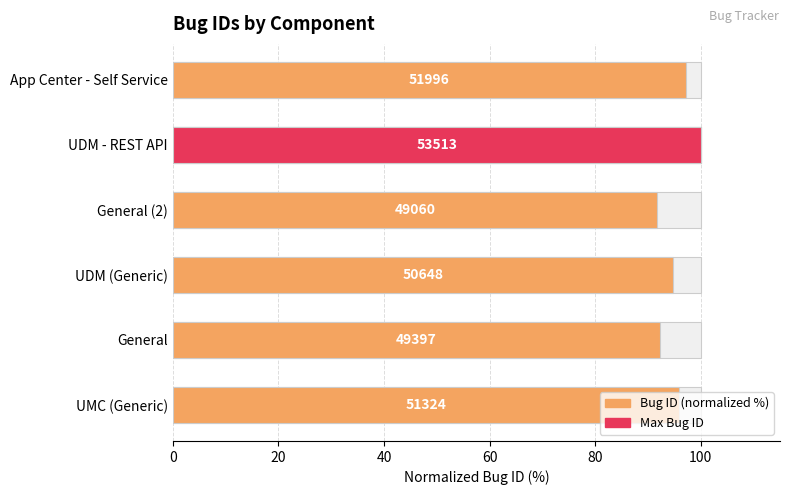

What is the sum of the values at App Center - Self Service and UDM (Generic)?

191.8